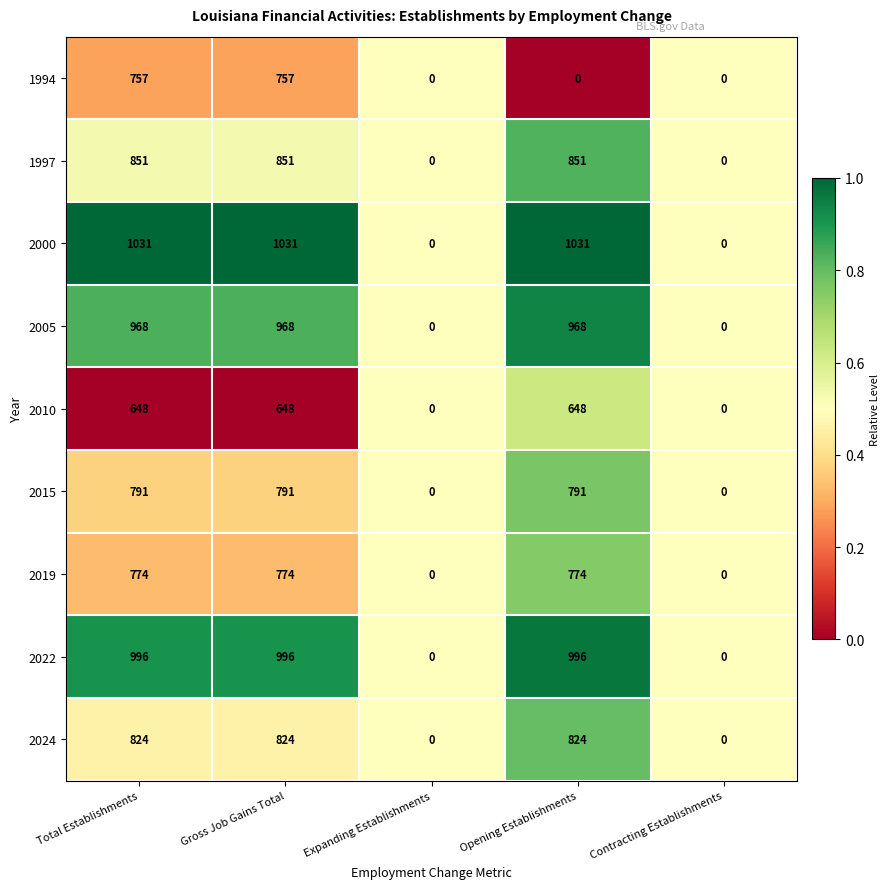

What is the average value of the 2005 series?

581